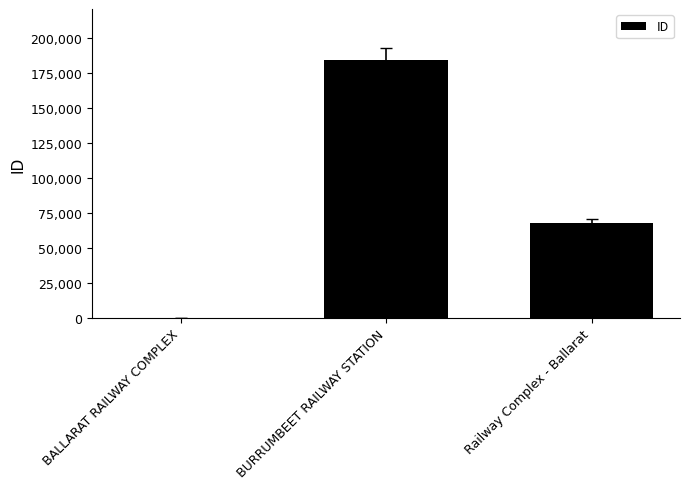

Reading left to right, list all the values displayed in this chart.

BALLARAT RAILWAY COMPLEX=68	BURRUMBEET RAILWAY STATION=183724	Railway Complex - Ballarat=67485